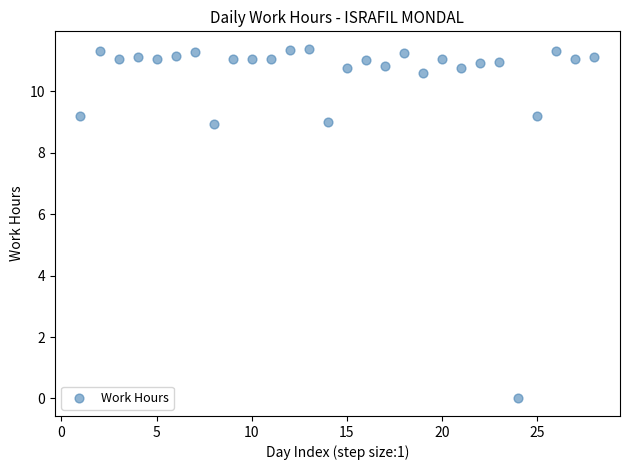

What is the range of Y values (max minus min)?

11.4